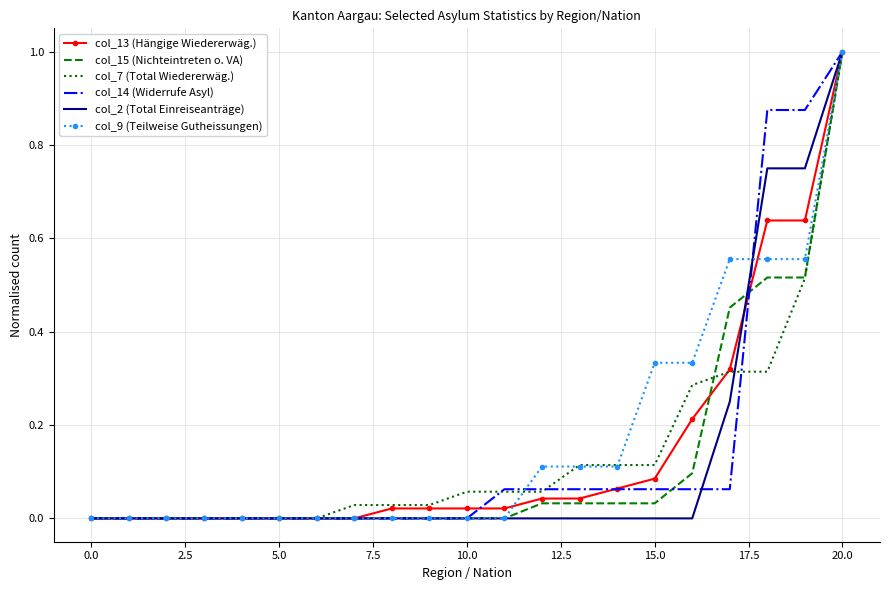

What is the maximum value for col_15 (Nichteintreten o. VA)?

1.0